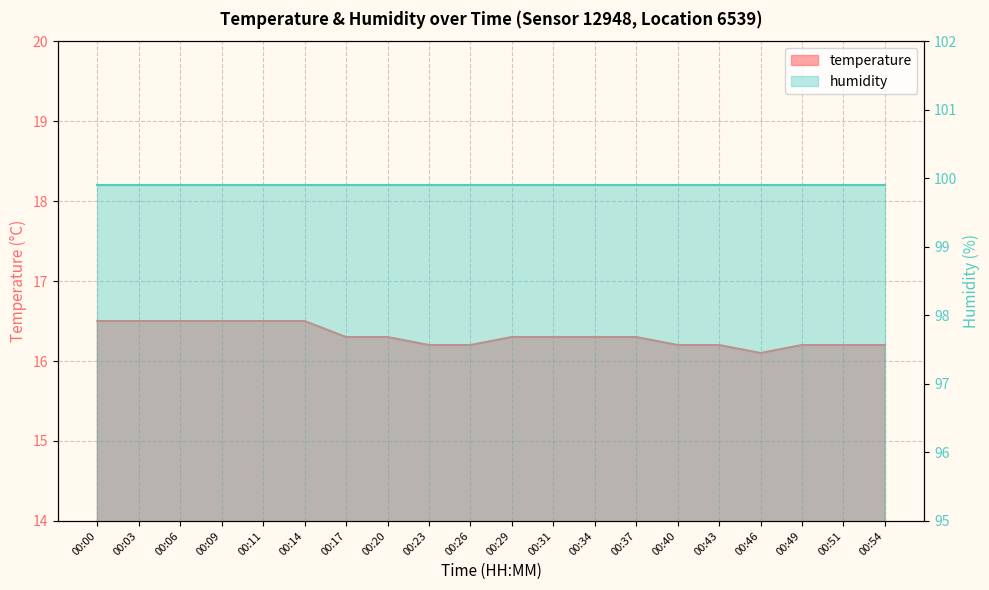

List the labels in order of value, largest first.

00:00, 00:03, 00:06, 00:09, 00:11, 00:14, 00:17, 00:20, 00:29, 00:31, 00:34, 00:37, 00:23, 00:26, 00:40, 00:43, 00:49, 00:51, 00:54, 00:46